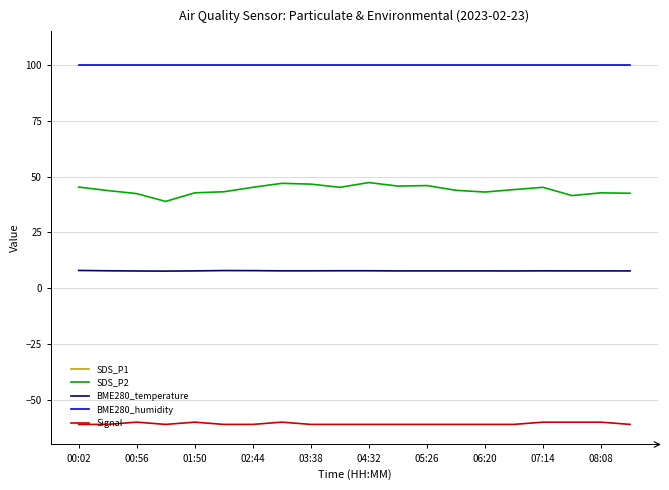

What is the highest value of the SDS_P1 series?

161.1